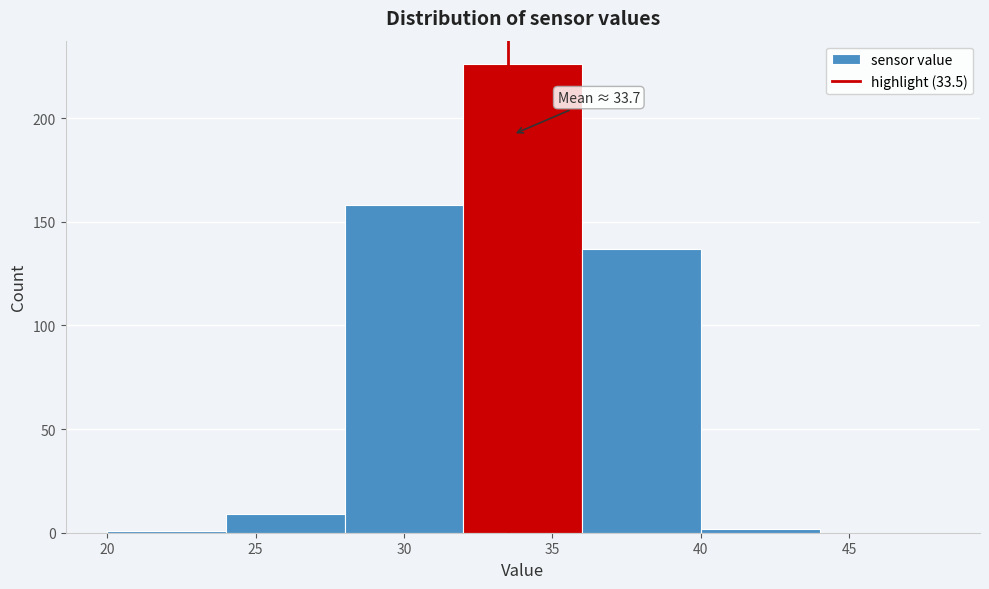

Which range on the x-axis has the tallest bar?

32 to 36